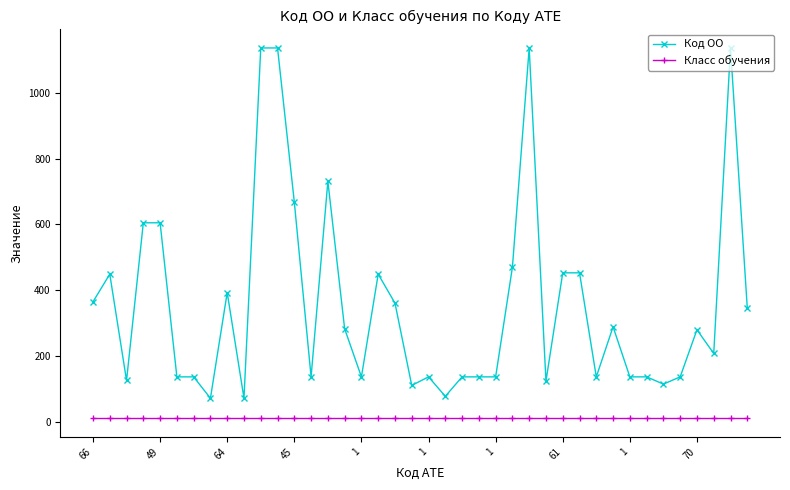

What is the highest value of the Код ОО series?

1136